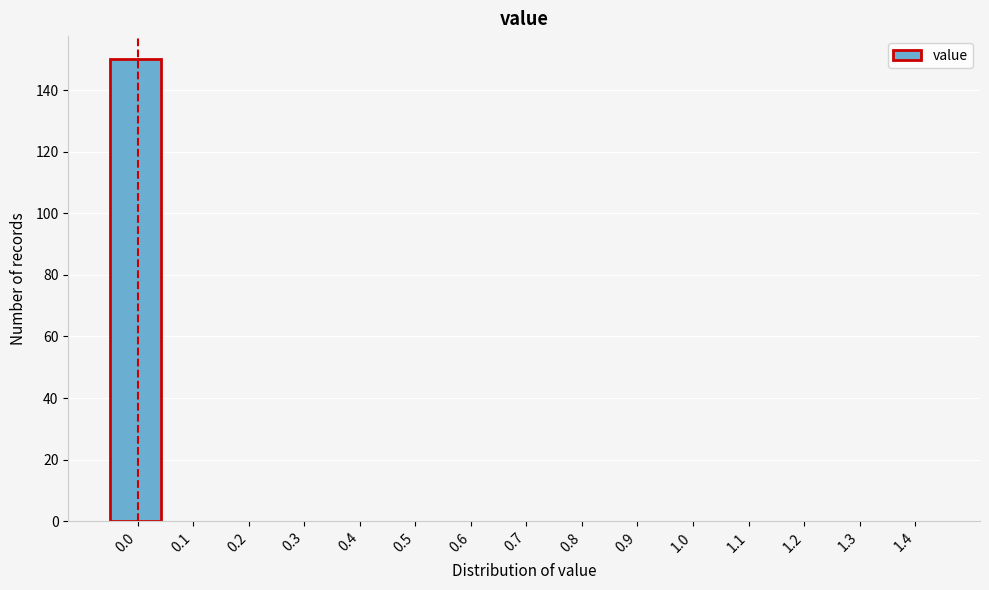

Reading right to left, extract all data points from this chart.

1.4=0	1.3=0	1.2=0	1.1=0	1.0=0	0.9=0	0.8=0	0.7=0	0.6=0	0.5=0	0.4=0	0.3=0	0.2=0	0.1=0	0.0=150